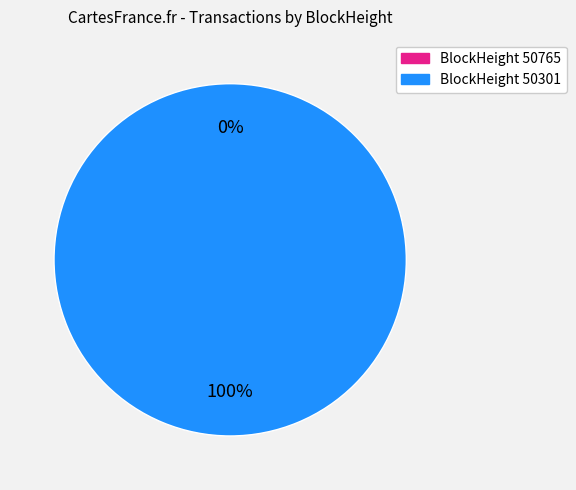

What percentage is the 50301 slice, to the nearest percent?

100%